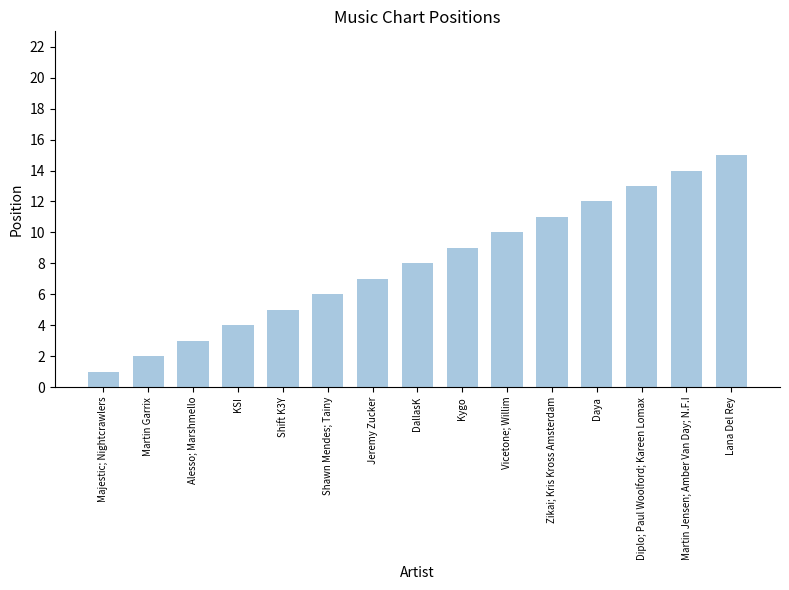

What is the difference between the values at Daya and Kygo?

3